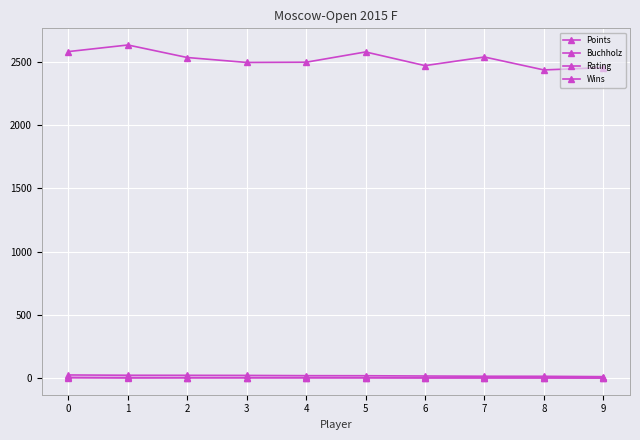

Is it true that Wins equals 3.0 at 3?

True